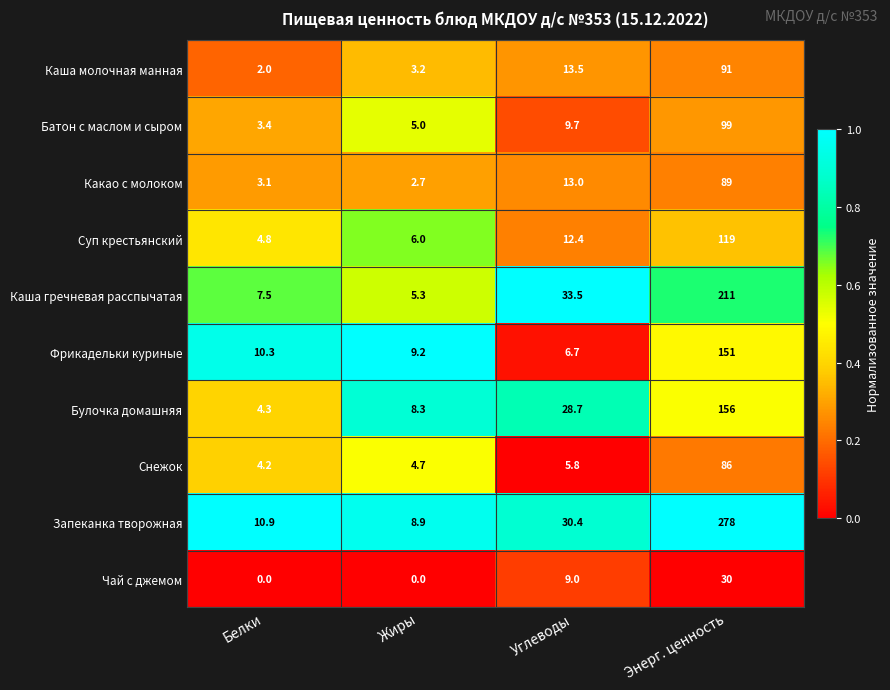

What is the total value across all series at Энерг. ценность?

1310.0